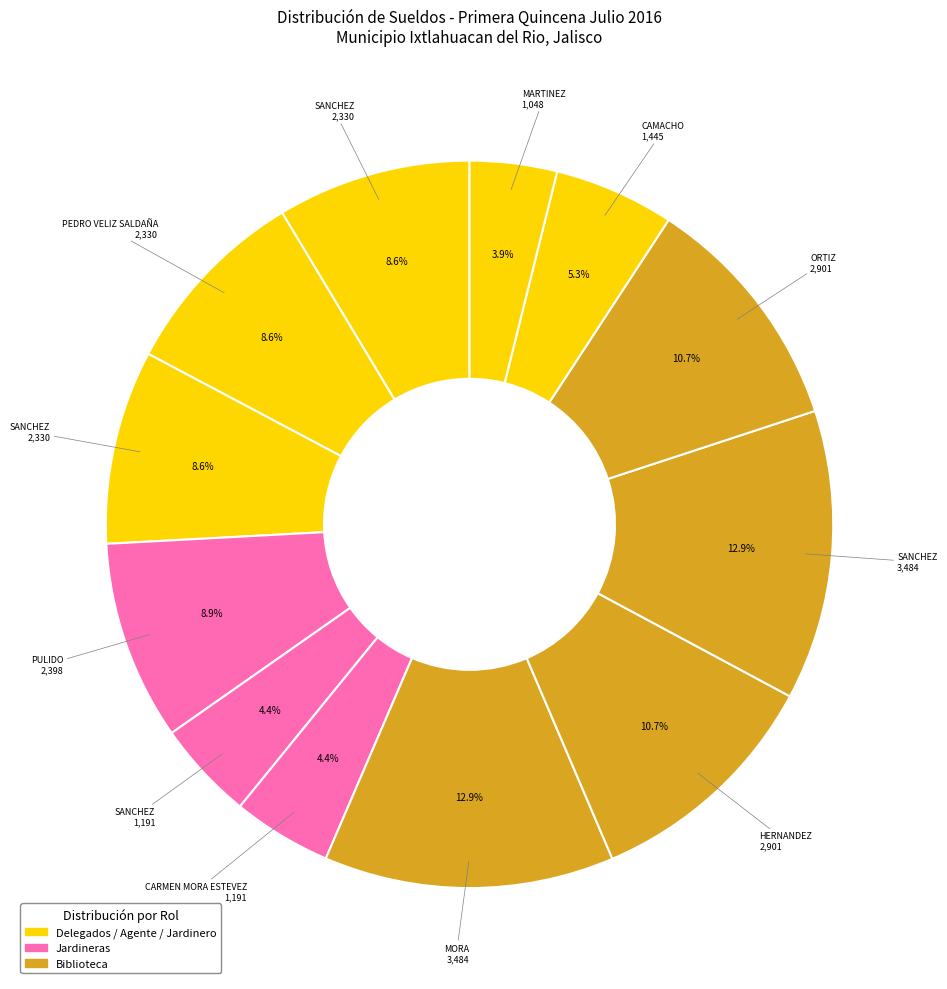

Count the number of slices in the pie.

12